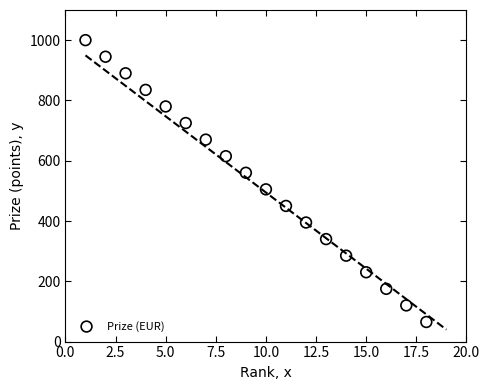

What is the range of X values (max minus min)?

17